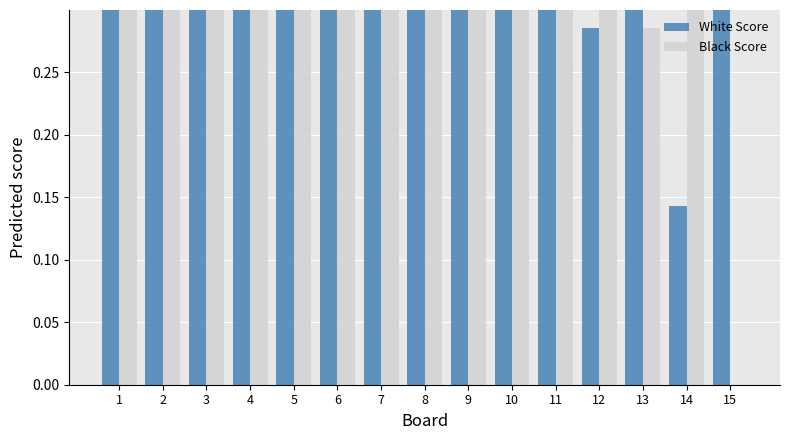

How many Black Score values are between 0 and 1?

15